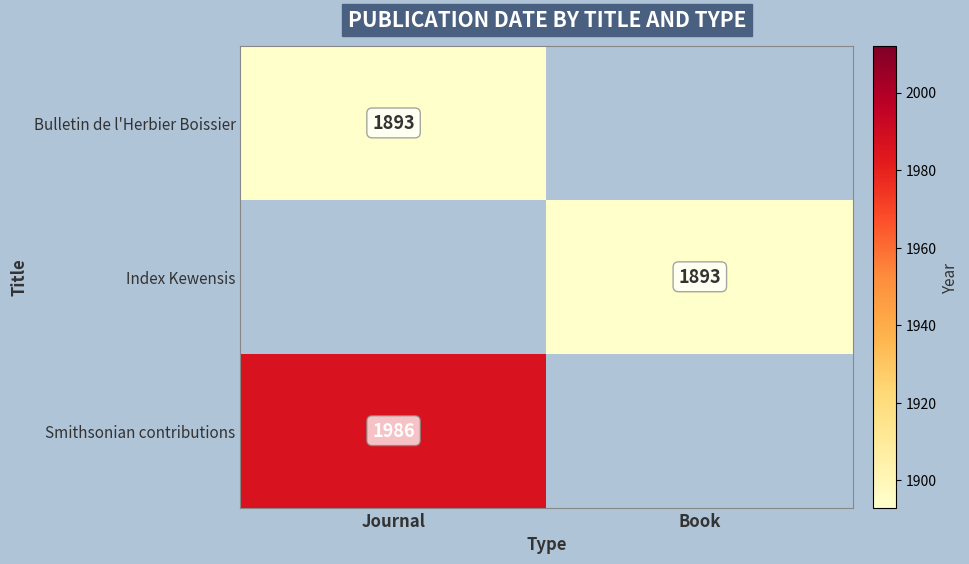

How many data points does each series have?

2